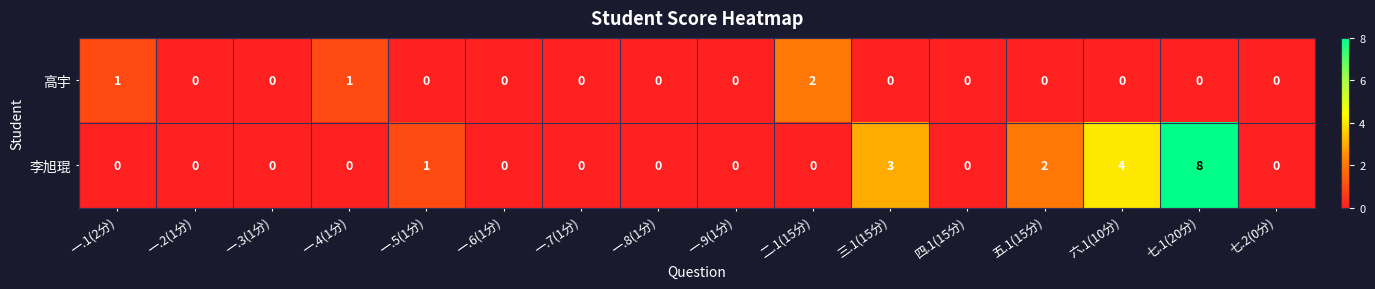

Rank the series by their average value, from highest to lowest.

李旭琨, 高宇